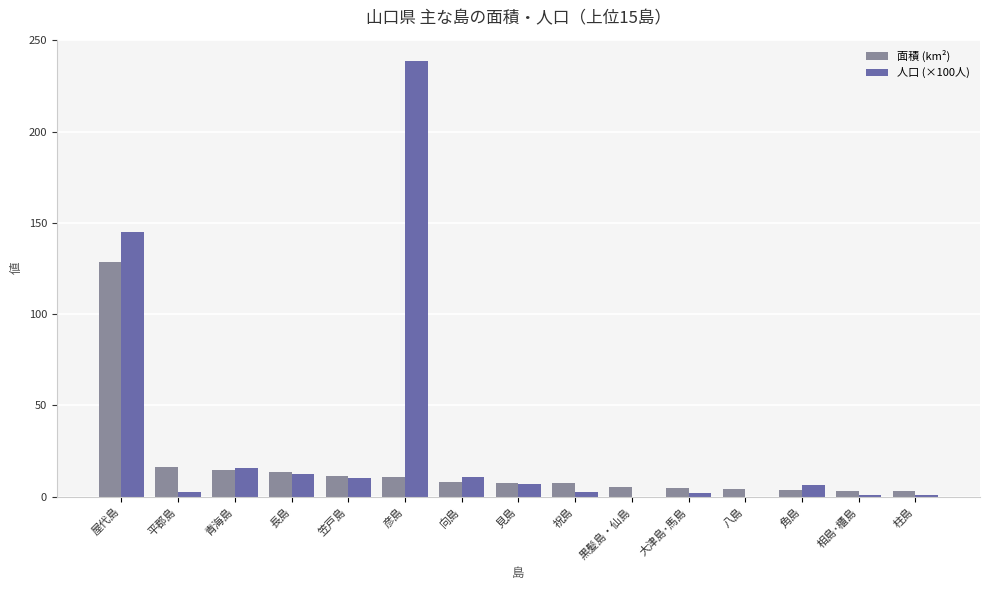

Which series changed the most between 屋代島 and 笠戸島?

人口 (×100人)